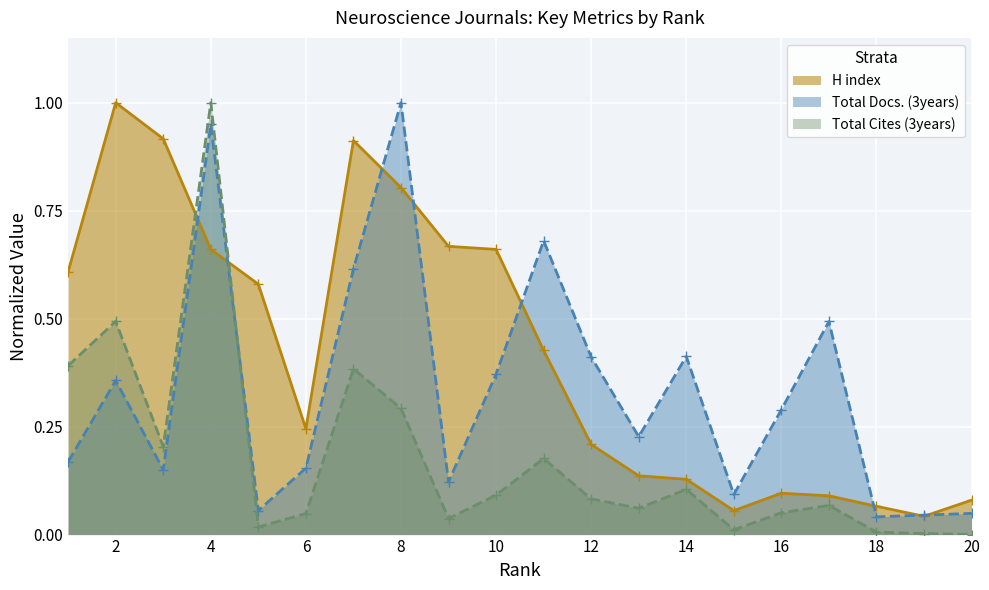

How many interior local valleys does the Total Cites (3years) series have?

5